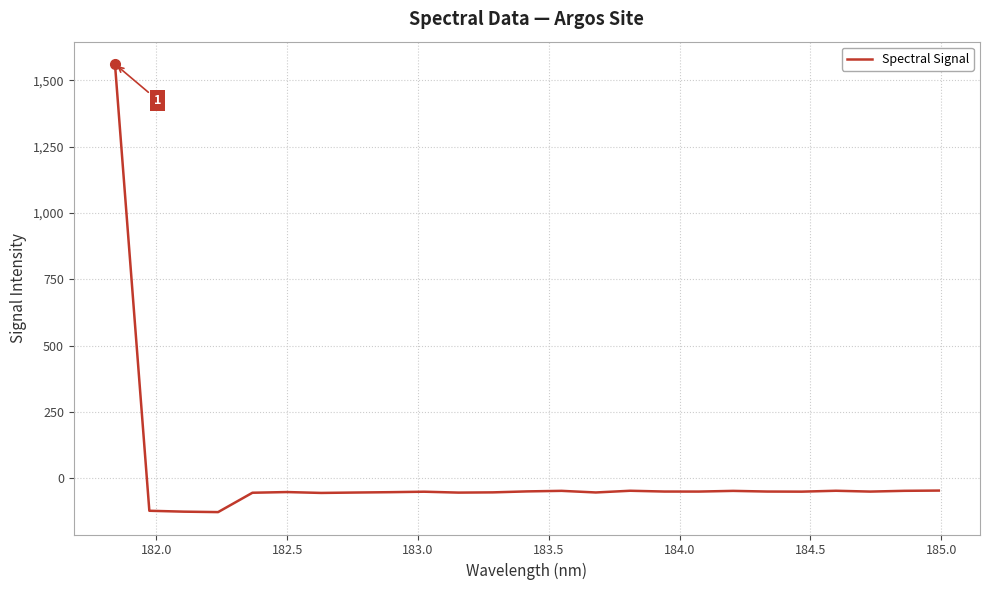

What is the smallest value displayed?

-127.6